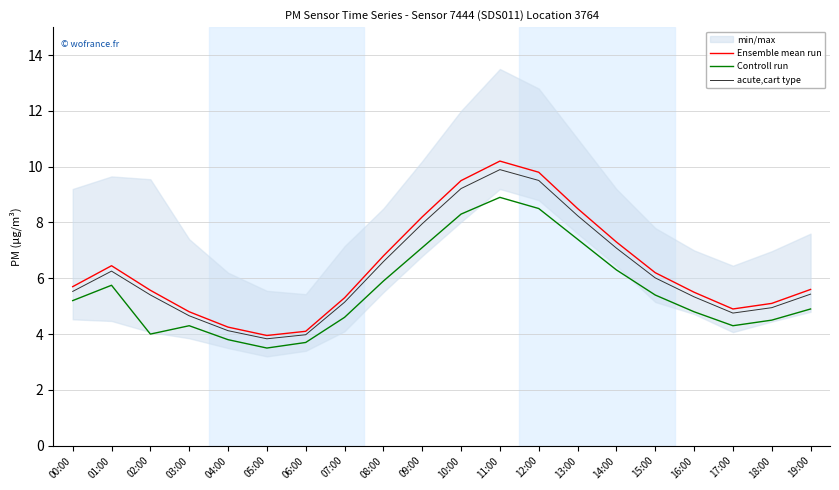

How many data points in Ensemble mean run are less than 5?

5